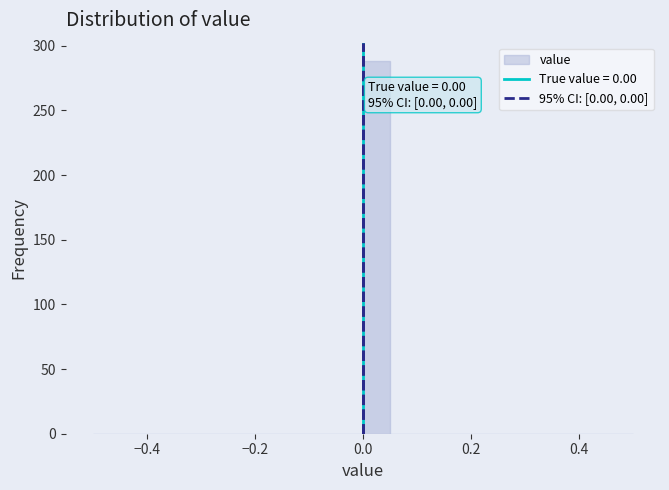

Around what value on the x-axis is the tallest bar? Give the approximate position of its centre, as read against the axis.

0.02